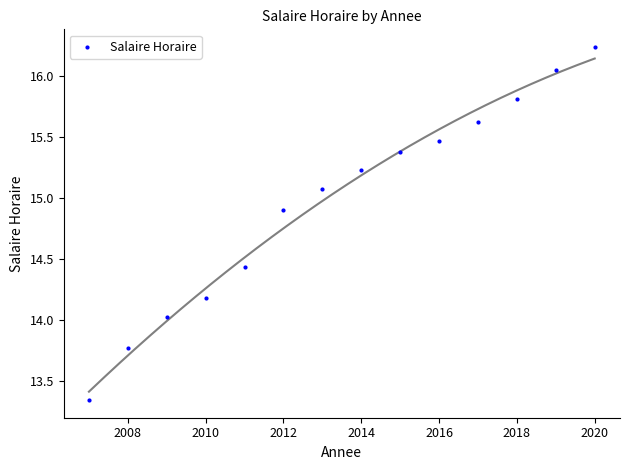

What is the range of X values (max minus min)?

13.0